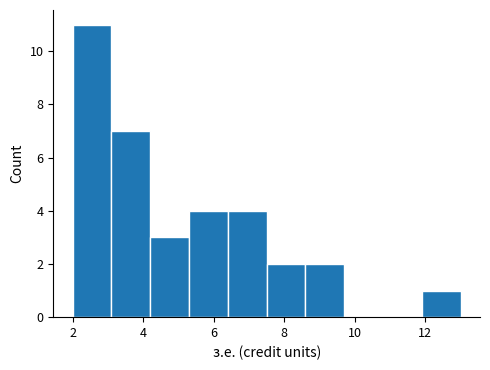

What is the height of the bar covering 4.2 to 5.3 on the x-axis? Neither the bar edges nor the heights are printed on the chart, so give them approximately, as read against the axes.

3